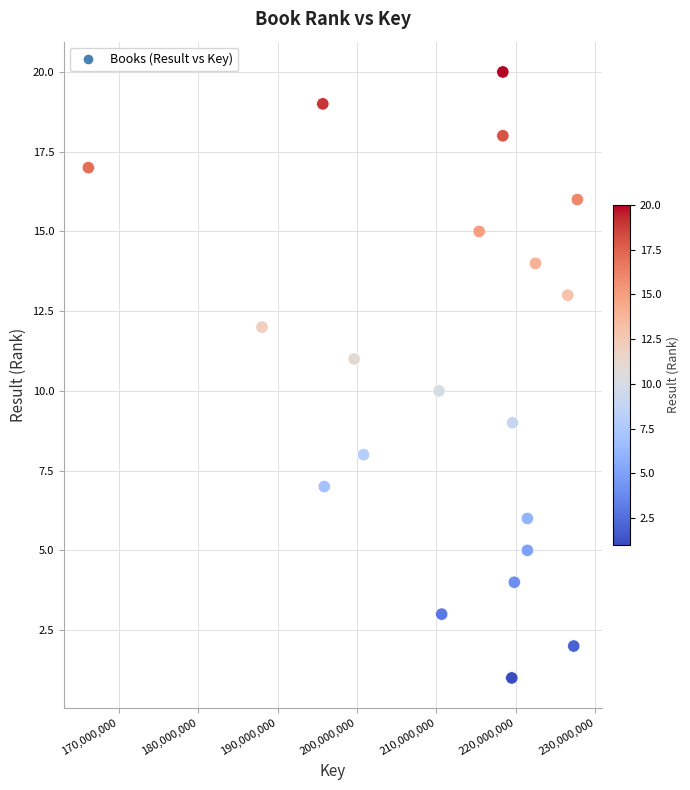

What is the range of Y values (max minus min)?

19